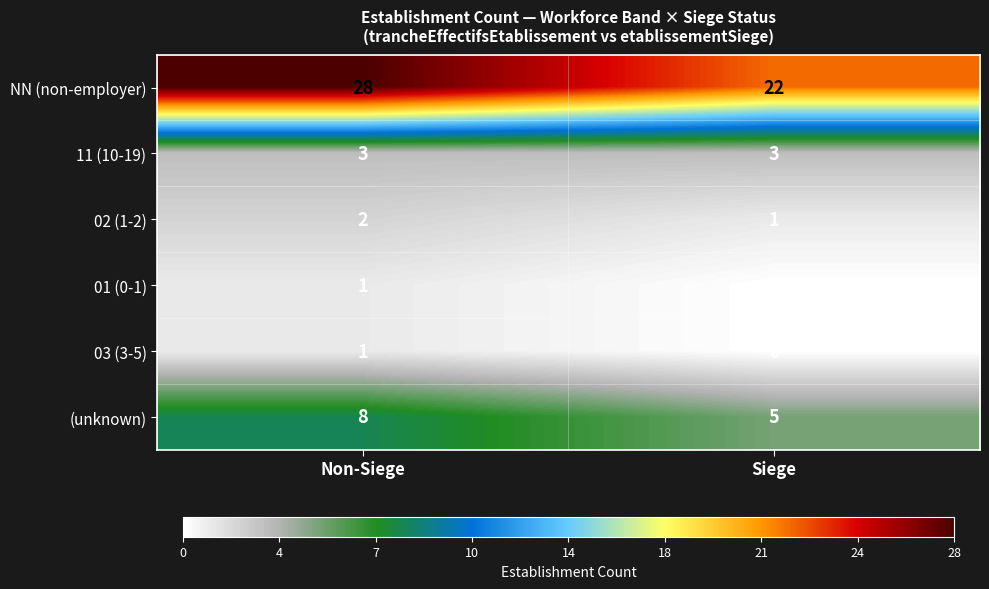

What is the sum of all 02 (1-2) values?

3